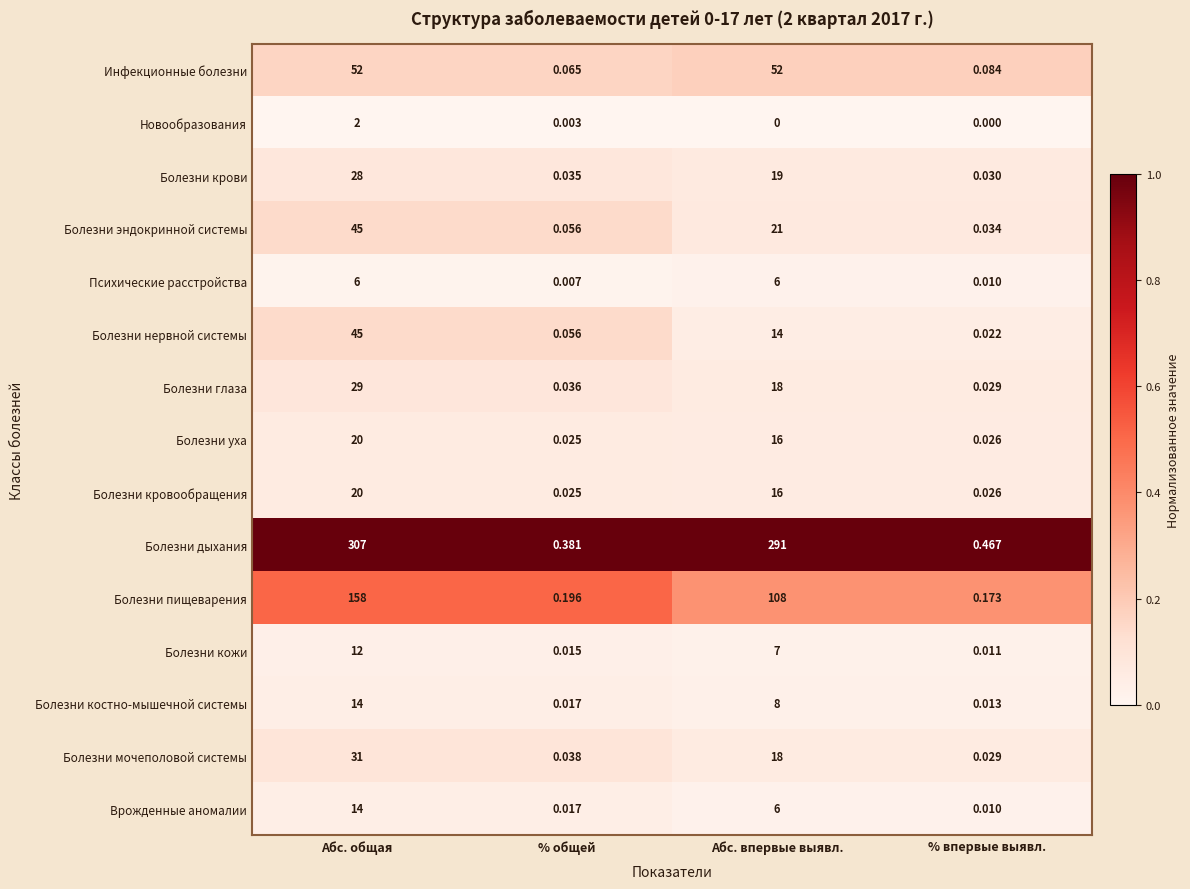

Which label corresponds to the largest value in the chart?

Абс. общая